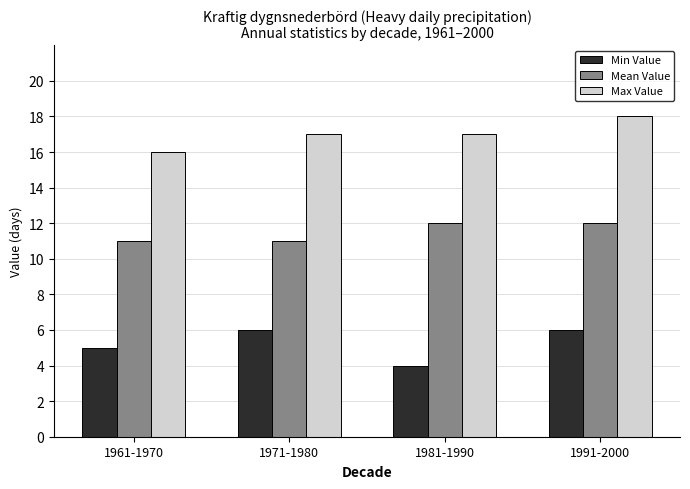

Reading left to right, extract all data points from this chart.

Min Value: 5	6	4	6
Mean Value: 11	11	12	12
Max Value: 16	17	17	18